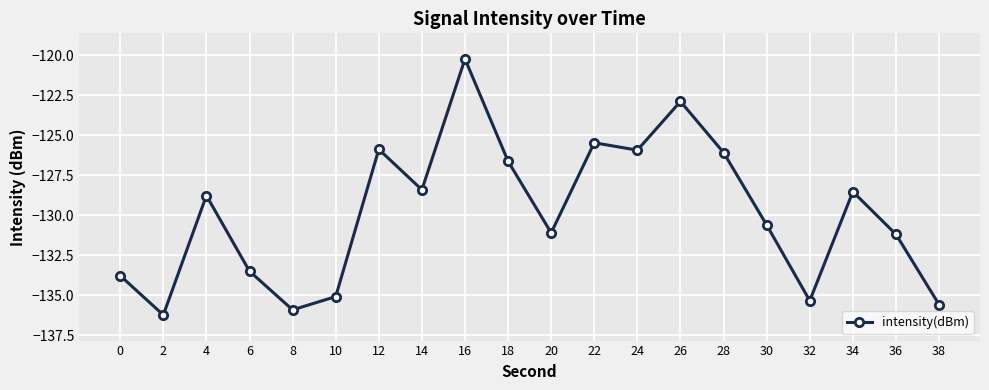

Where does the data first go above -128?

12